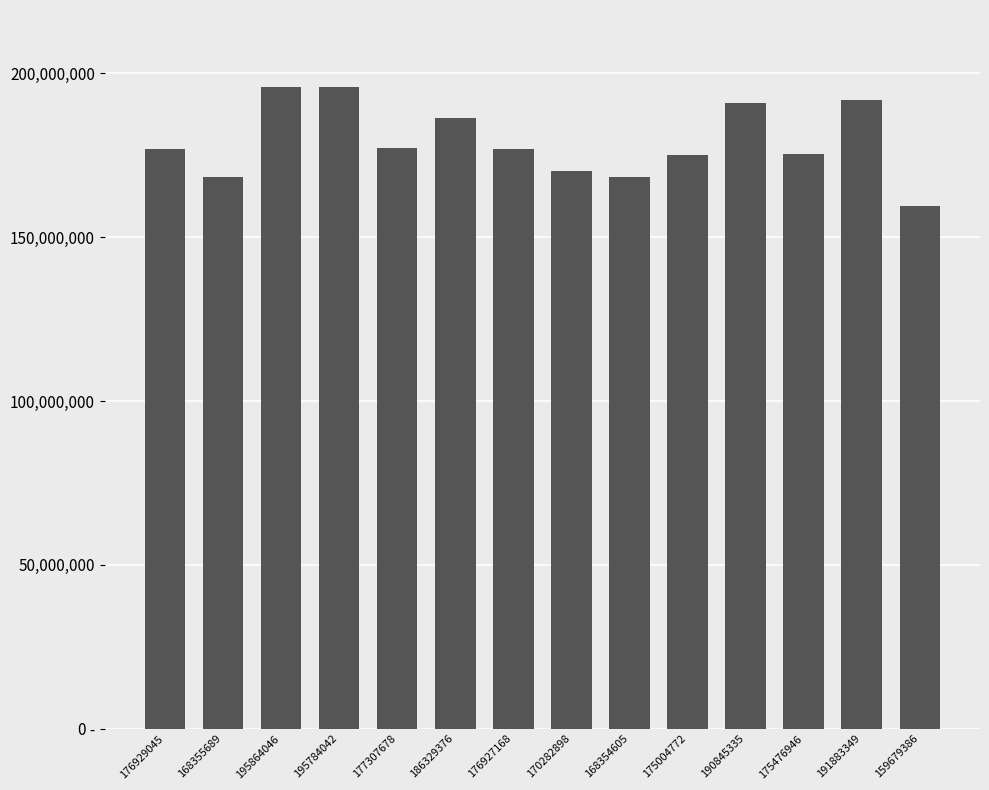

Rank the categories by value from lowest to highest.

159679386, 168354605, 168355689, 170282898, 175004772, 175476946, 176927168, 176929045, 177307678, 186329376, 190845335, 191883349, 195784042, 195864046